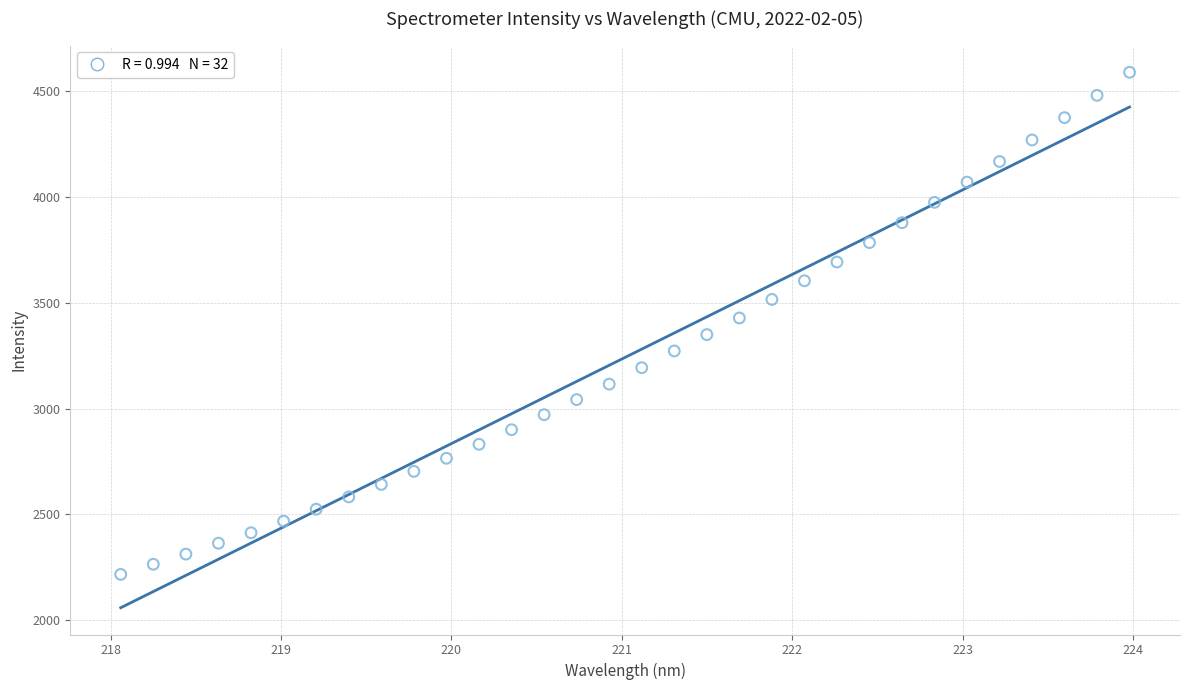

What is the range of X values (max minus min)?

5.9